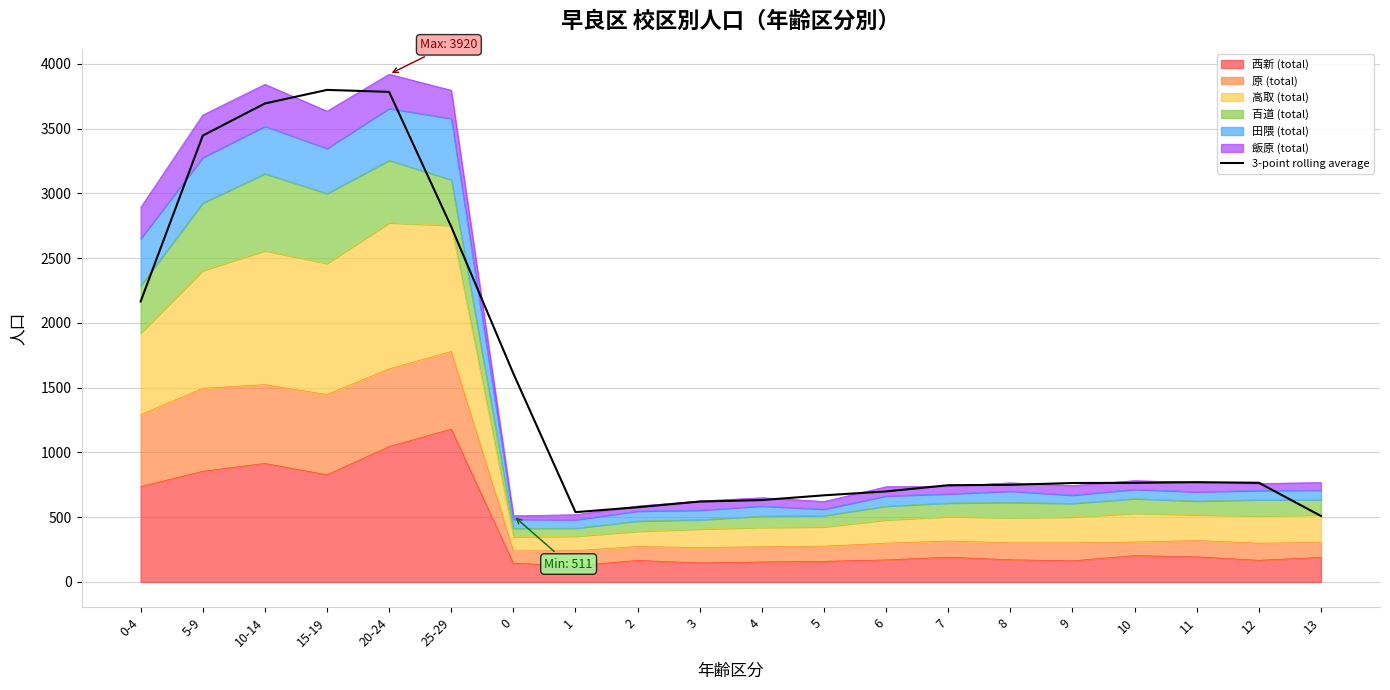

Where does the data first go above 765?

0-4